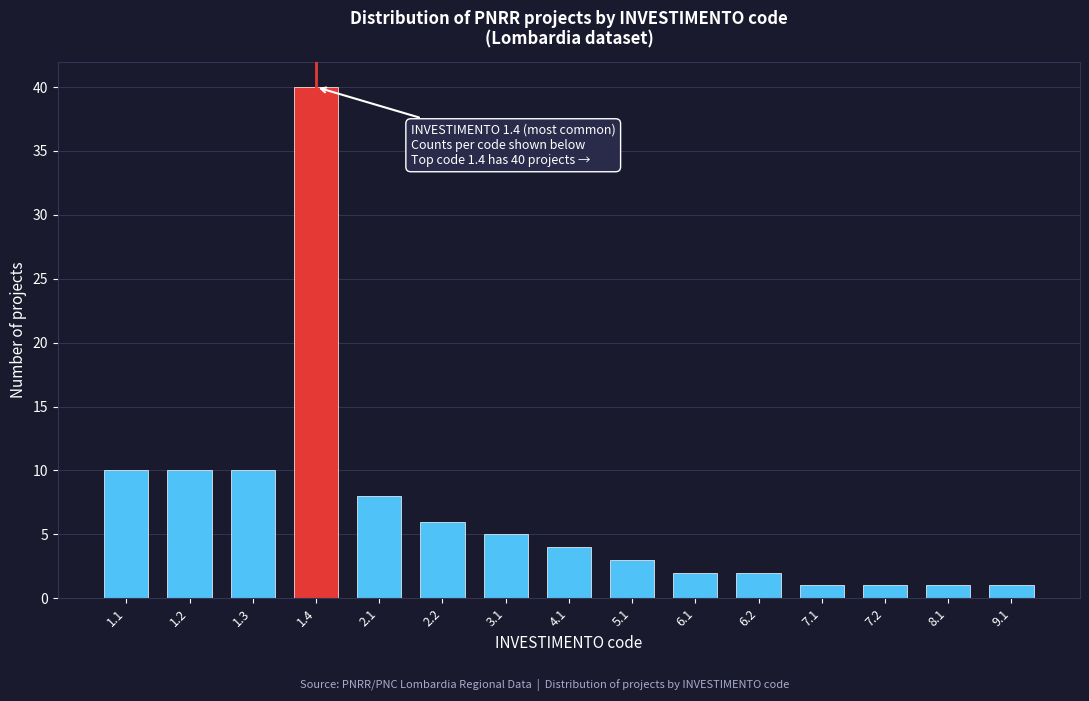

Reading right to left, extract all data points from this chart.

9.1=1	8.1=1	7.2=1	7.1=1	6.2=2	6.1=2	5.1=3	4.1=4	3.1=5	2.2=6	2.1=8	1.4=40	1.3=10	1.2=10	1.1=10